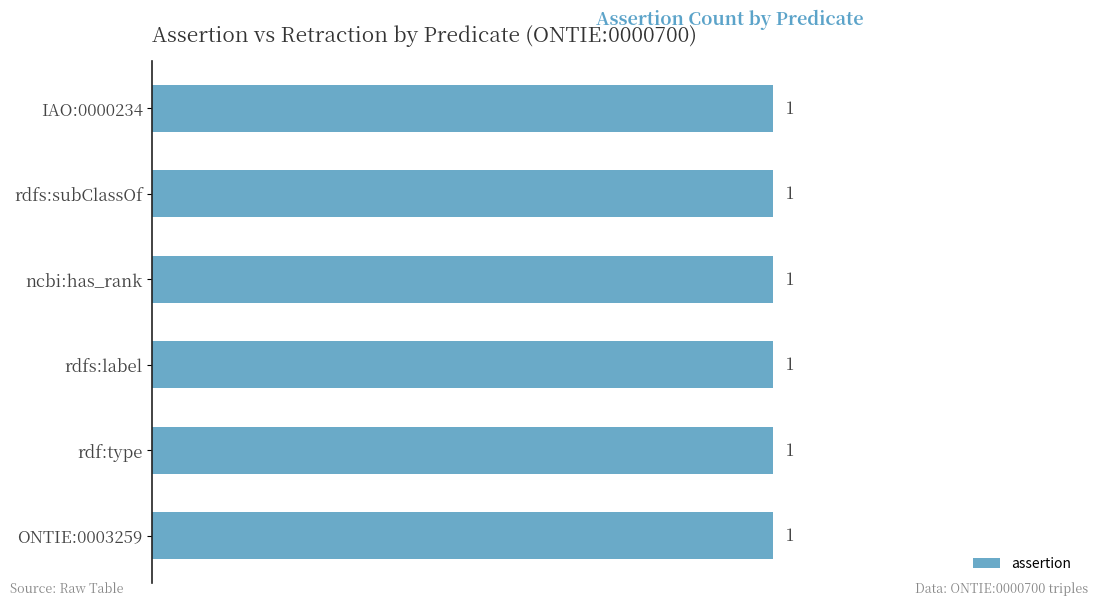

Between ONTIE:0003259 and ncbi:has_rank, which is larger?

ONTIE:0003259